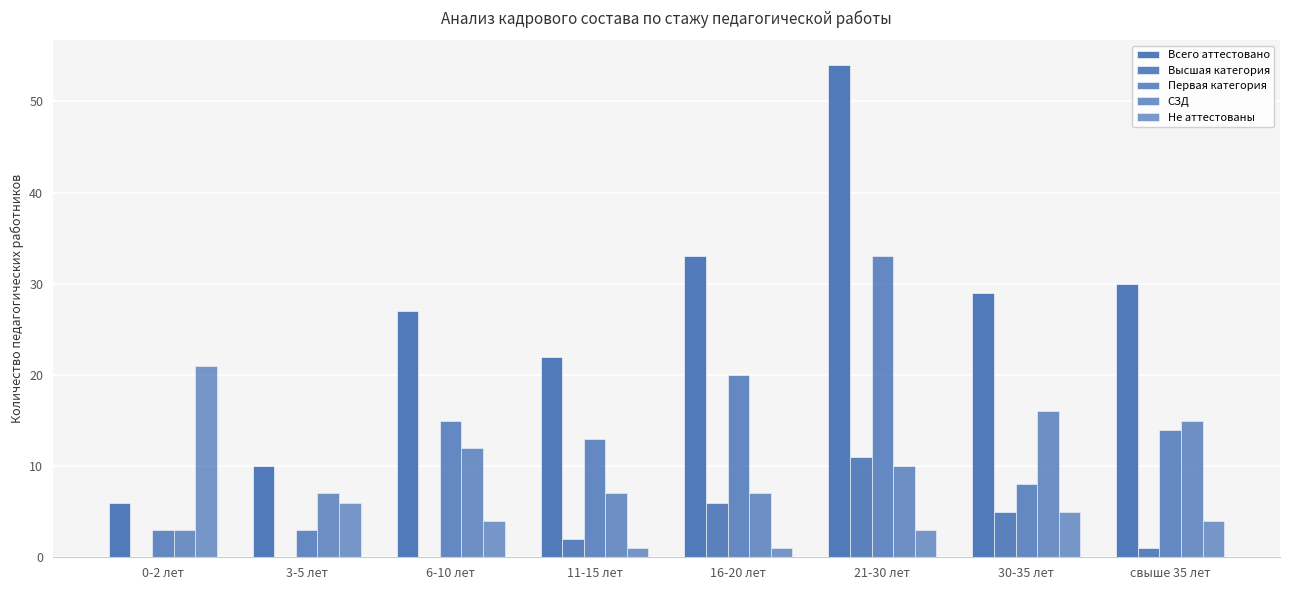

What is the difference between the maximum and second lowest values in the Первая категория series?

30